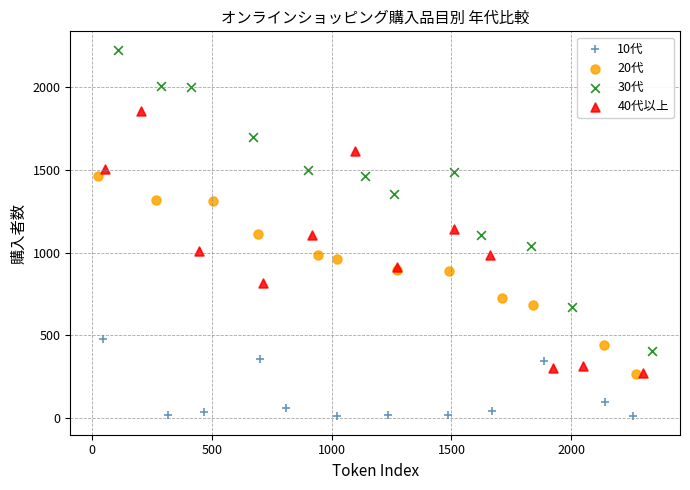

Which series contains the lowest Y value?

10代